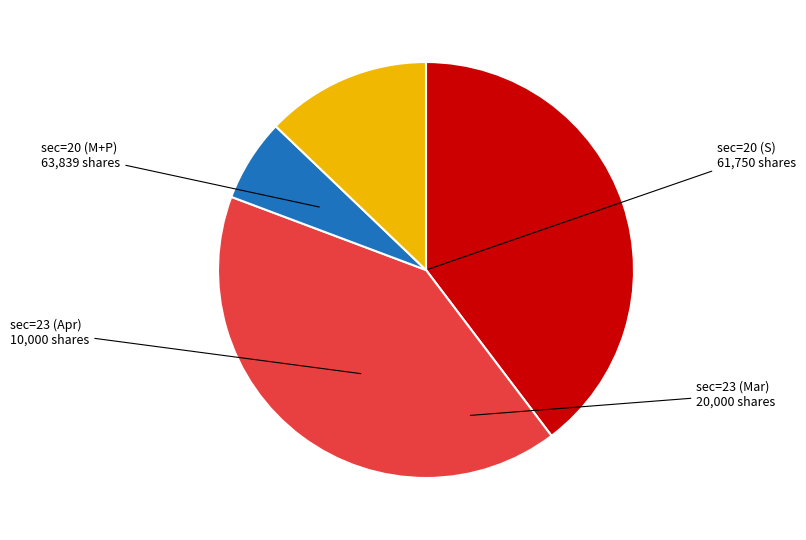

Is there any slice that represents more than half of the pie?

No